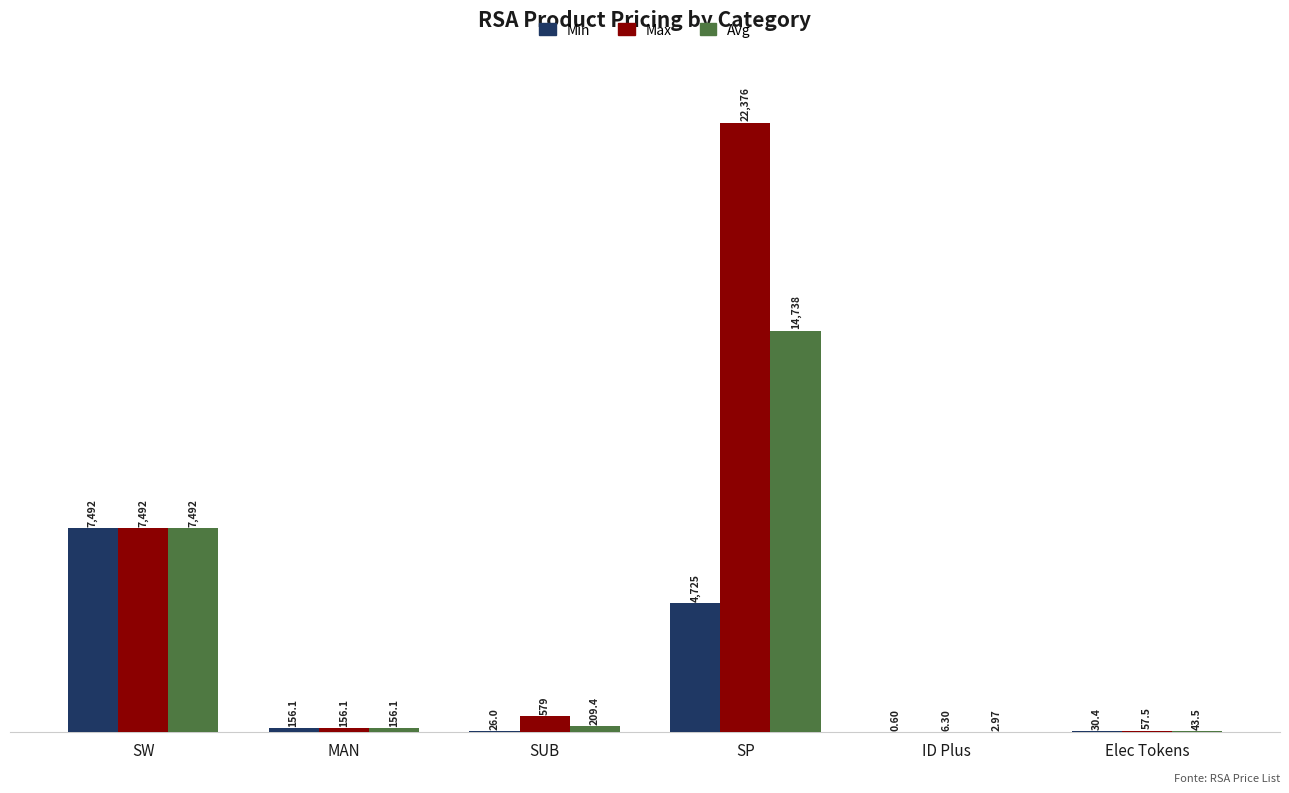

Which series has the largest total across all categories?

Max